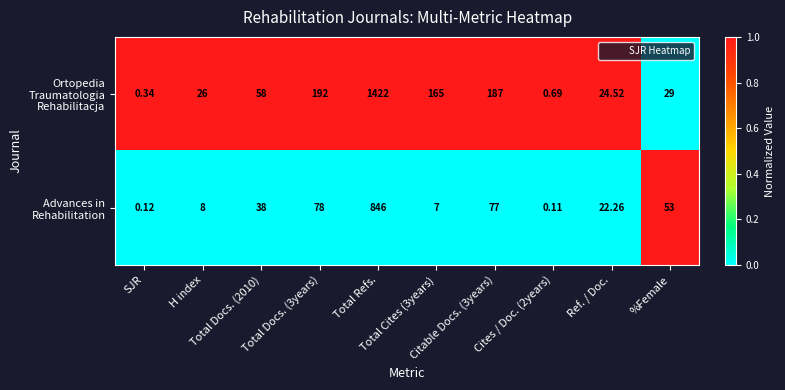

What is the spread (max minus min) of values at Total Refs.?

576.0